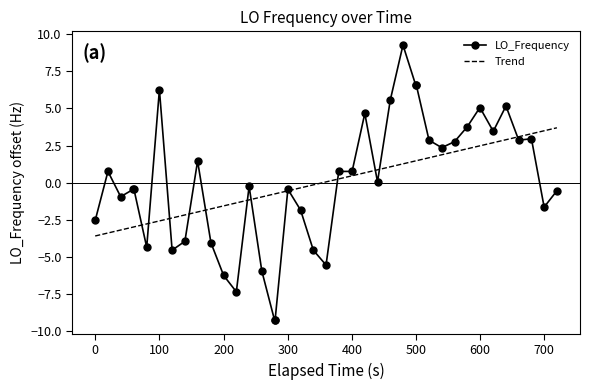

List the series in order of their peak value, lowest first.

Trend, LO_Frequency